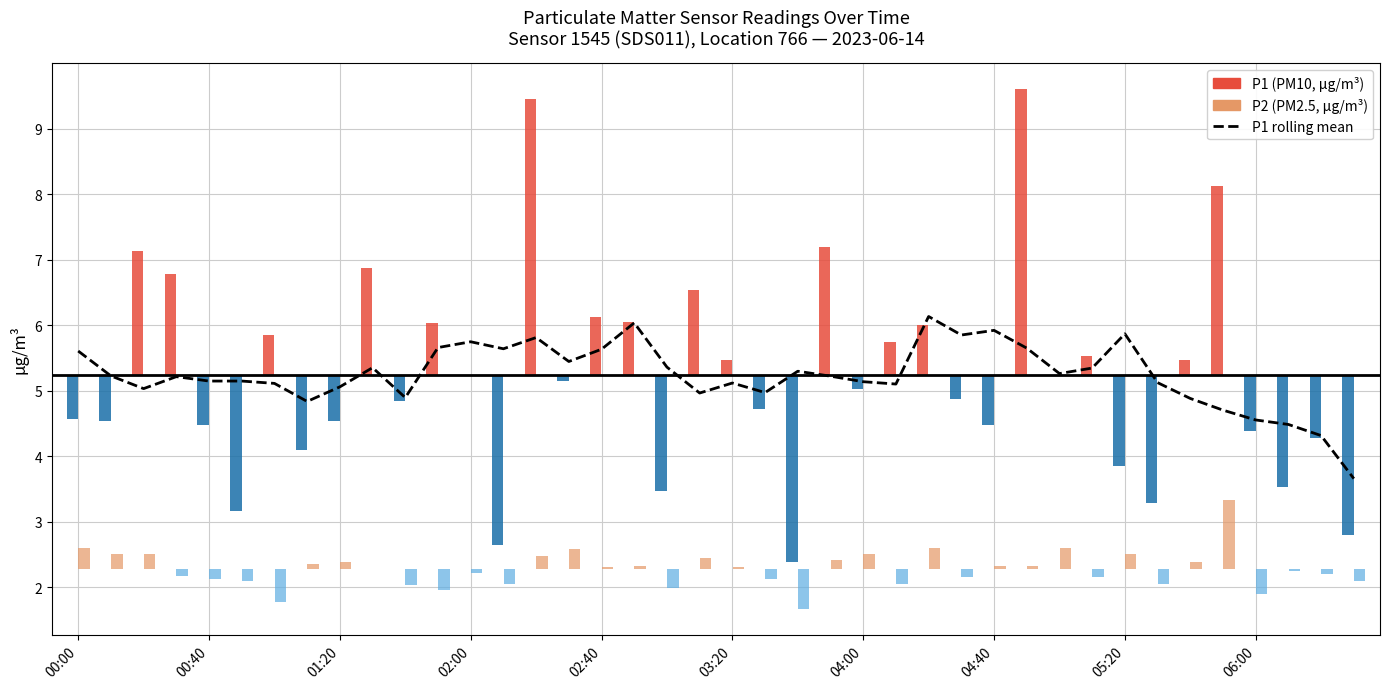

What is the difference between the values at 19 and 02:00?

0.2